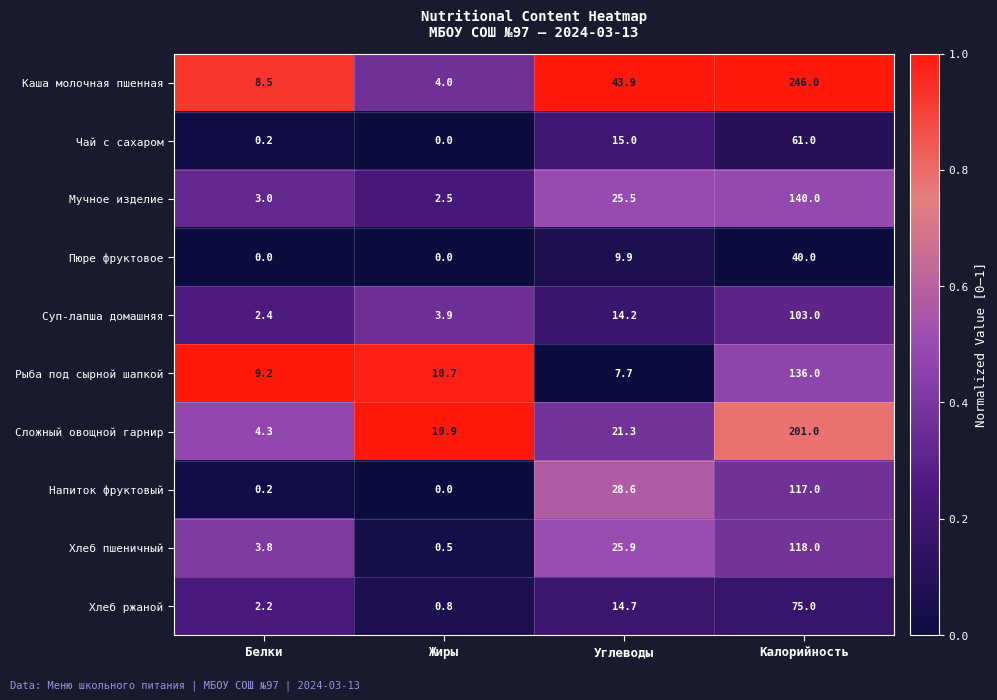

The value of Хлеб ржаной at Калорийность is 133.4. True or false?

False